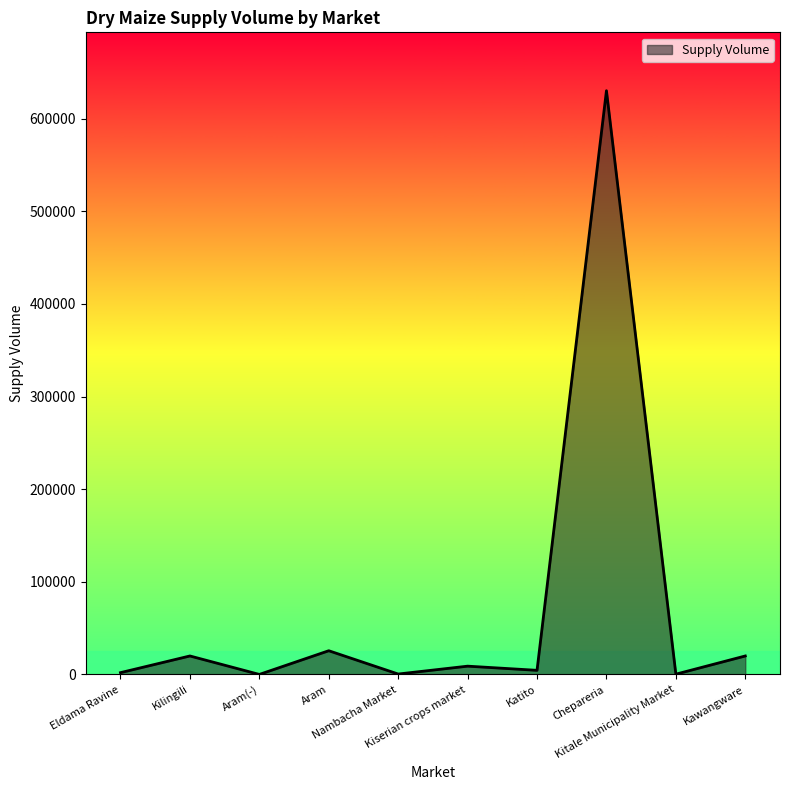

What is the maximum value shown in the chart?

630000